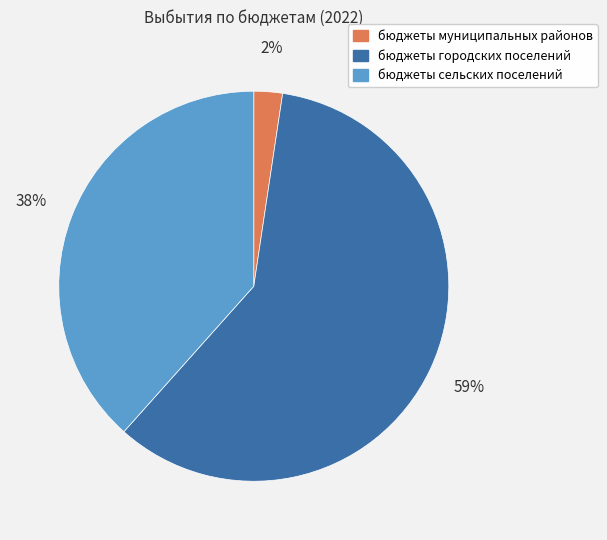

What is the largest slice in the pie chart?

бюджеты городских поселений